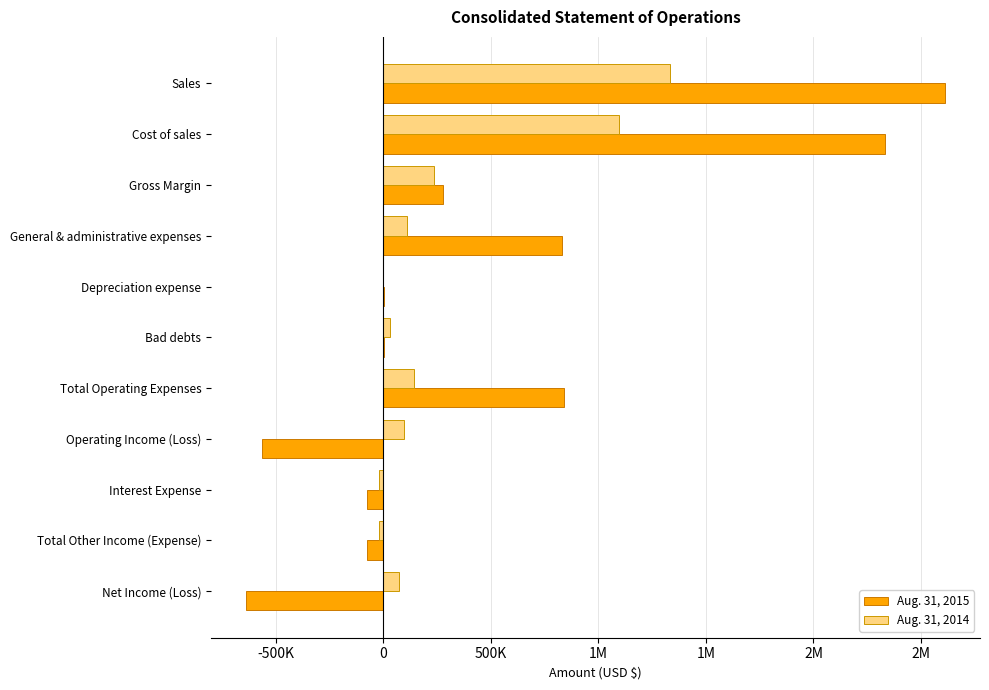

What are all the series names shown in the legend?

Aug. 31, 2015, Aug. 31, 2014